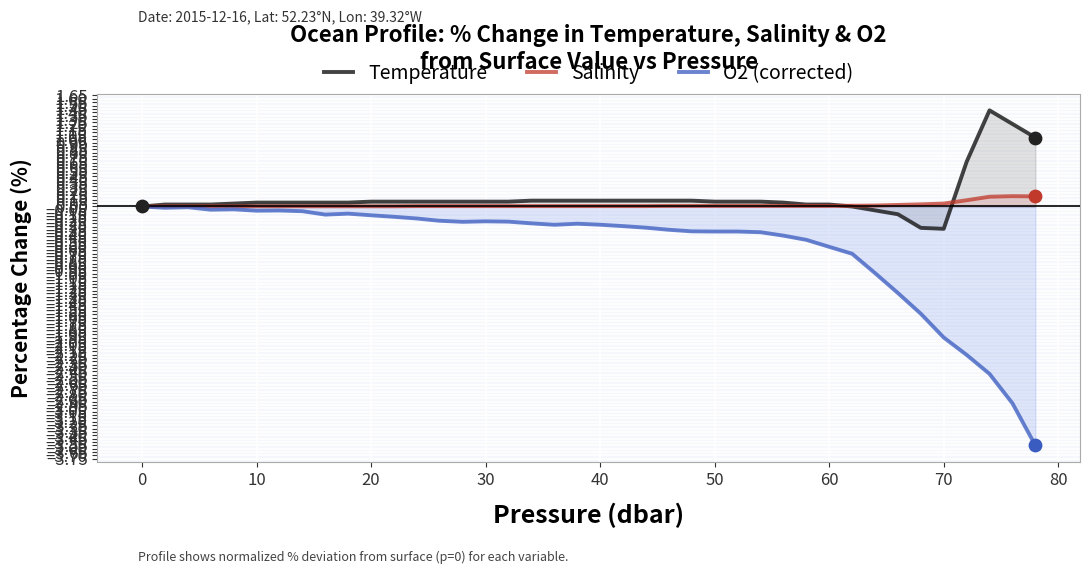

Is the value of Temperature at 20 greater than the value of O2 (corrected) at 10?

Yes